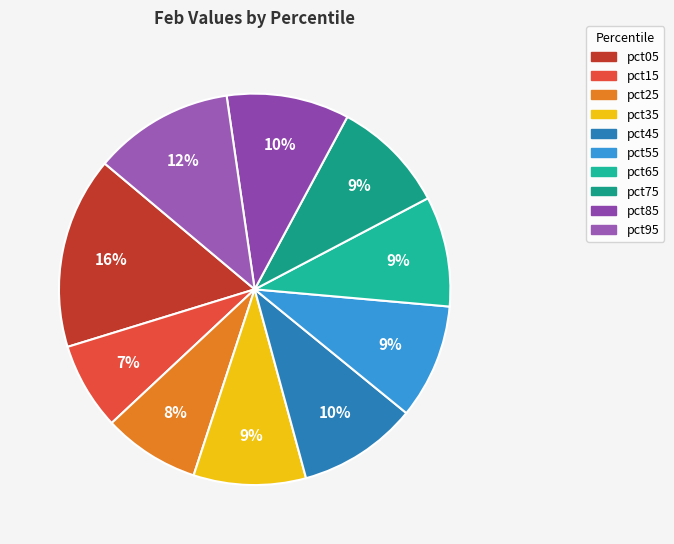

Which category has the biggest portion of the pie?

pct05